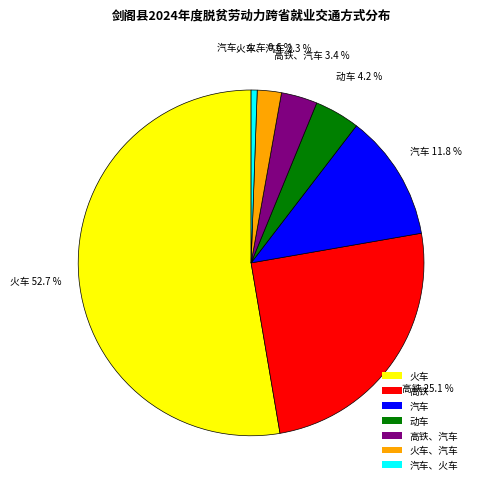

Count the number of slices in the pie.

7